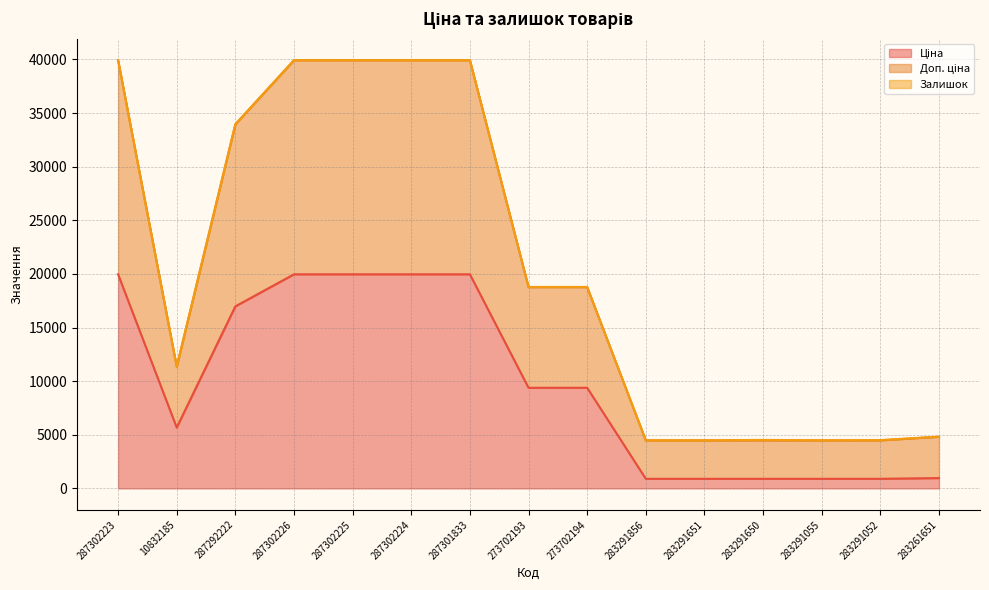

What is the sum of the Ціна values at 283291052 and 273702194?

10279.9